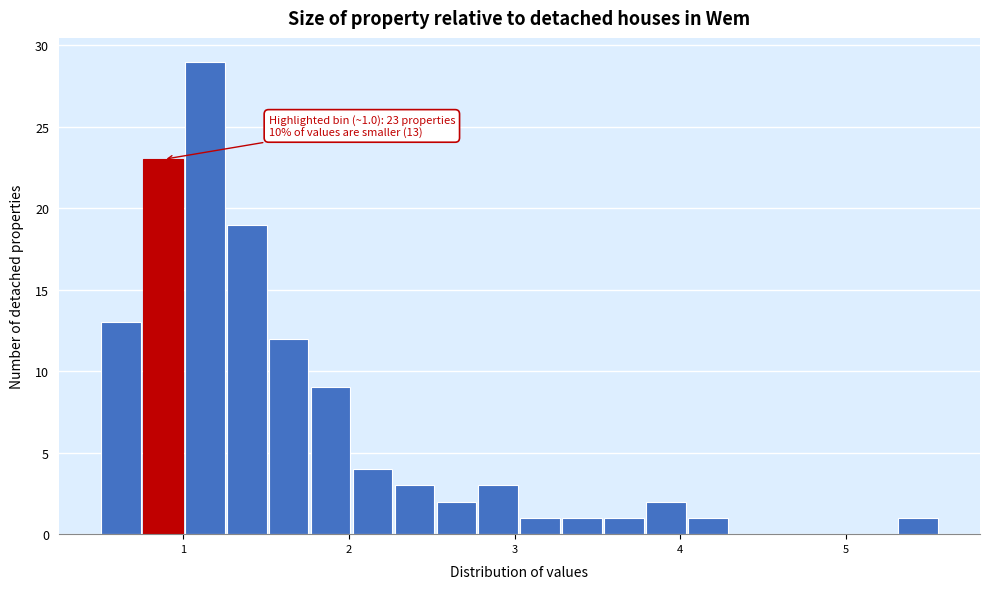

Read against the x-axis, roughly where is the centre of the tallest bar?

1.1